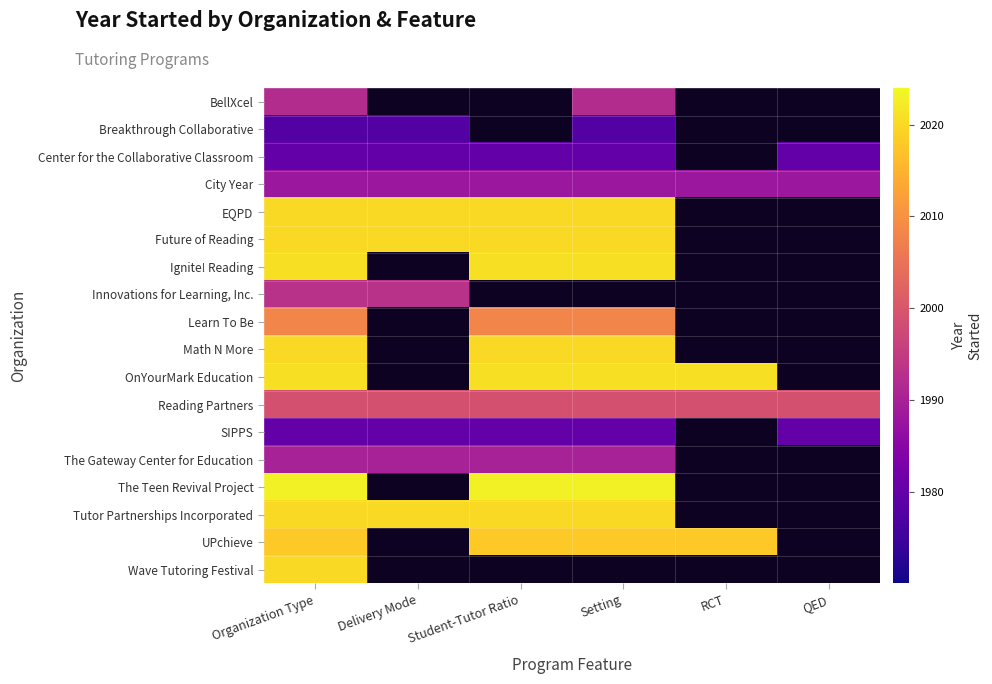

Which has a higher value, QED or Delivery Mode?

Delivery Mode